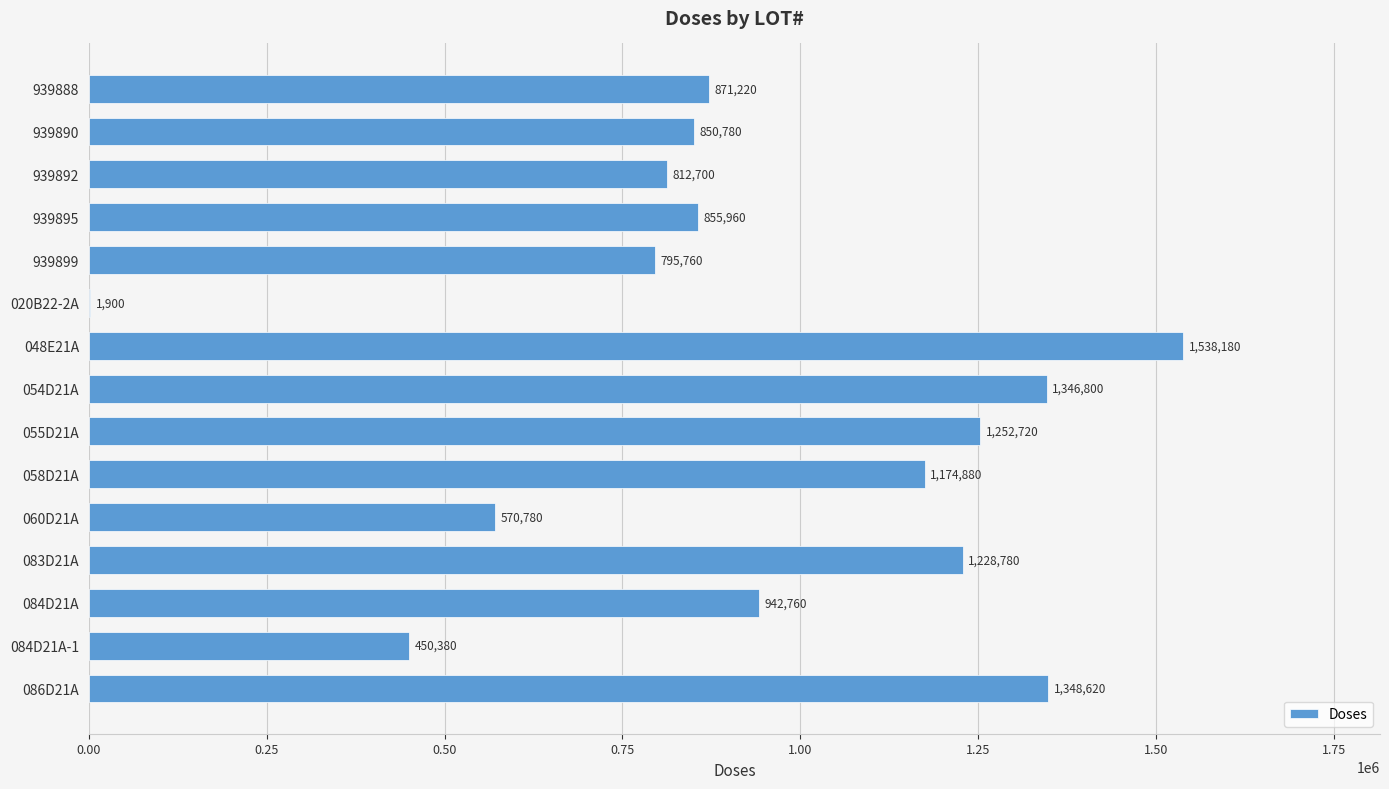

What is the change in value from 084D21A to 086D21A?

+405860